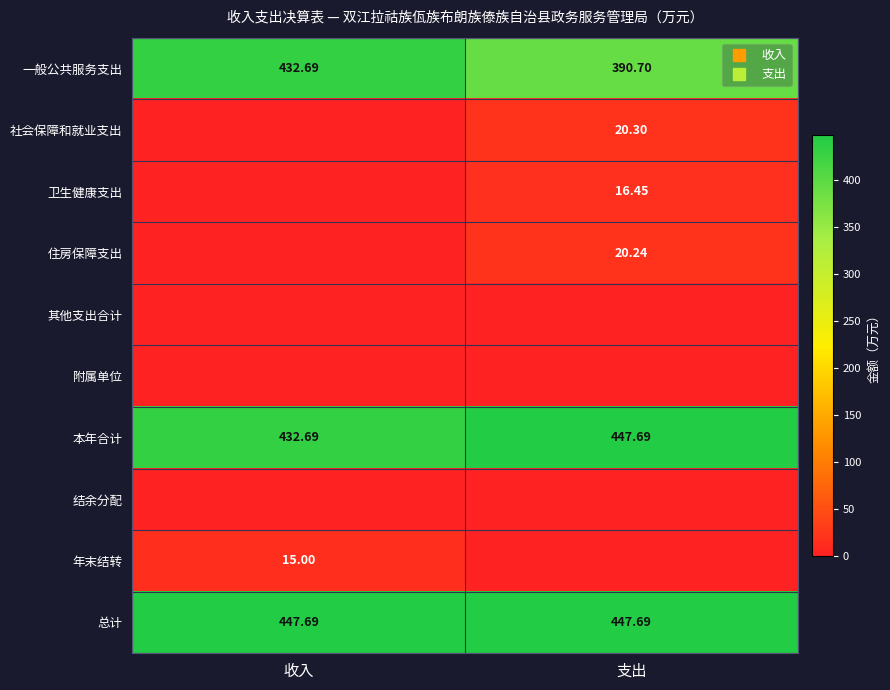

How many distinct data groups are displayed?

10